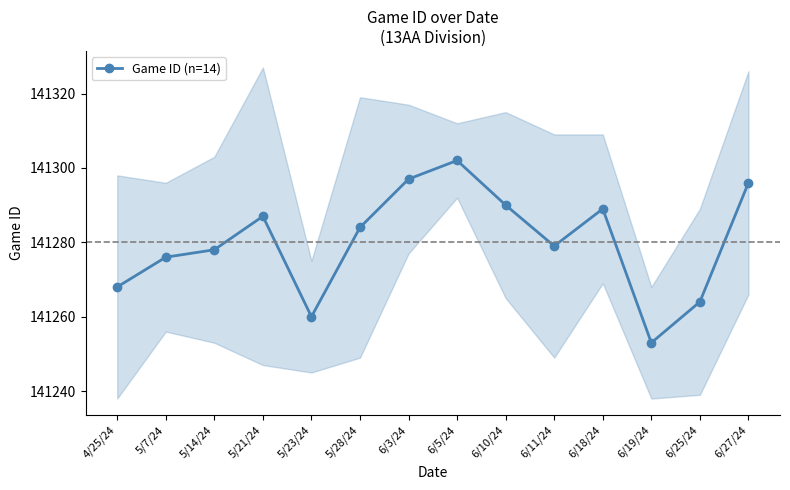

What is the change in value from 4/25/24 to 6/25/24?

-4